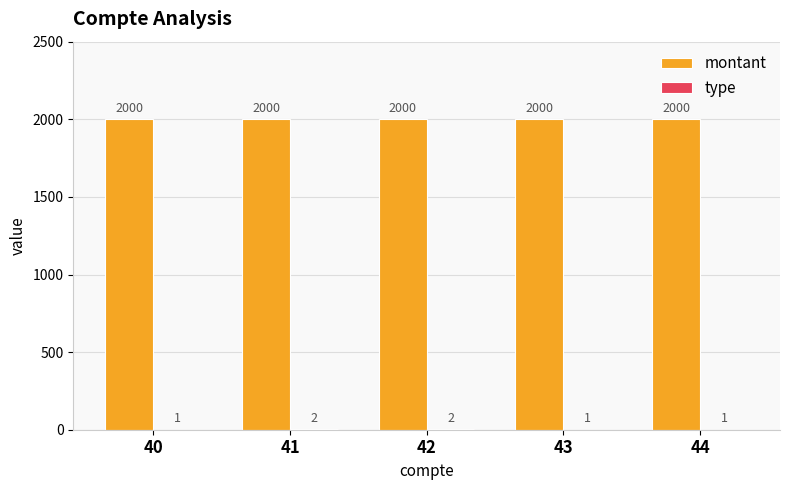

How many groups of bars are there?

5